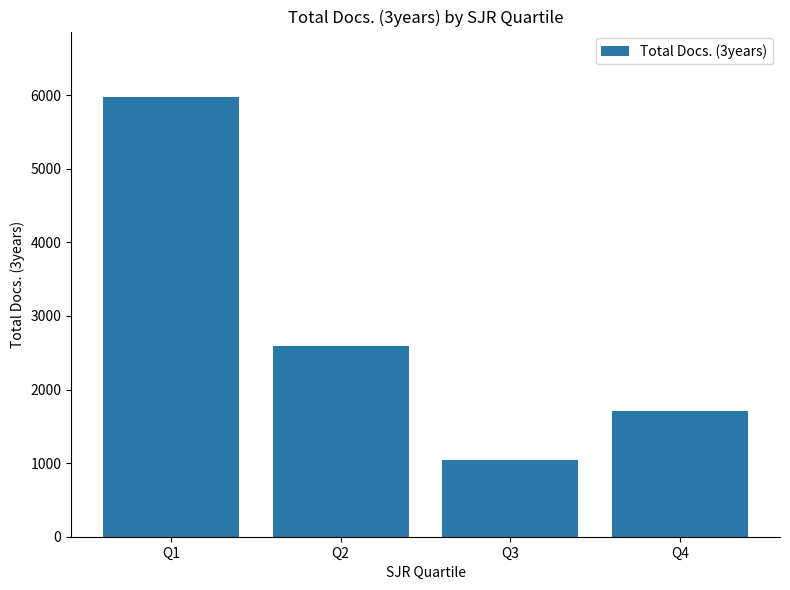

What is the difference between the values at Q1 and Q3?

4929